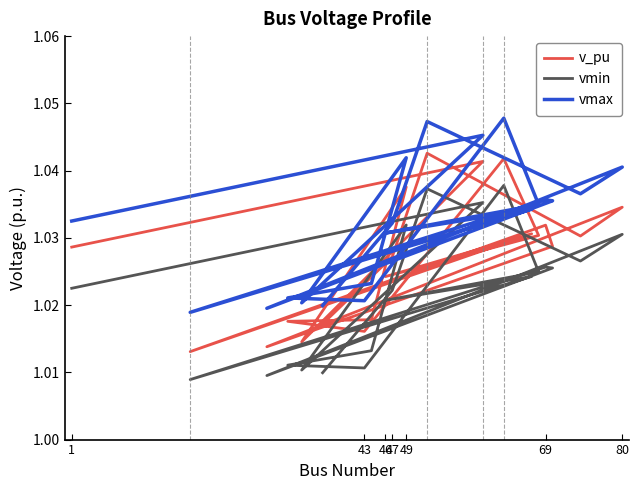

True or false: vmin and vmax intersect in this chart.

False